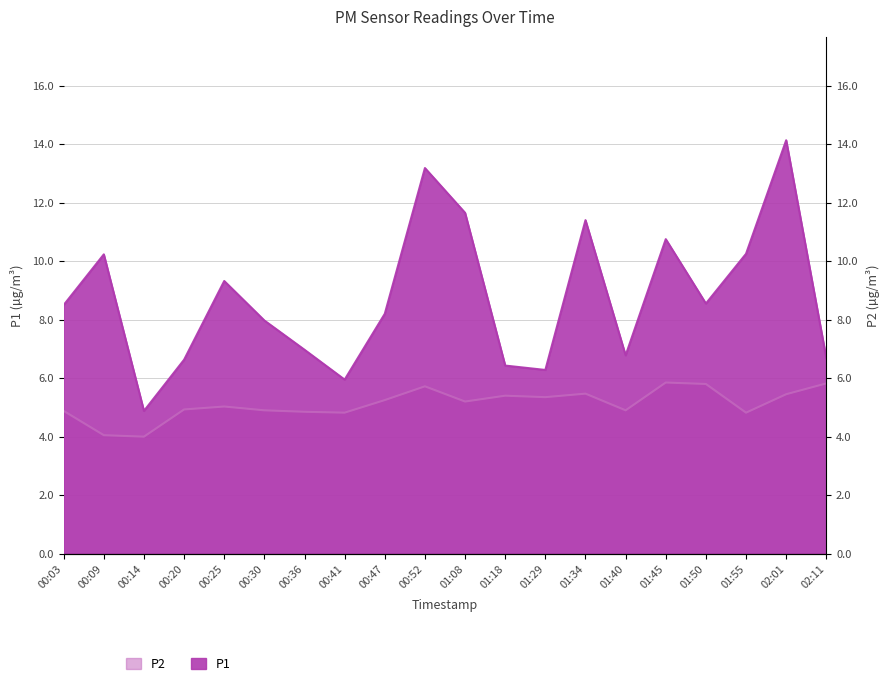

What is the difference between the highest and lowest values at 01:40?

1.9